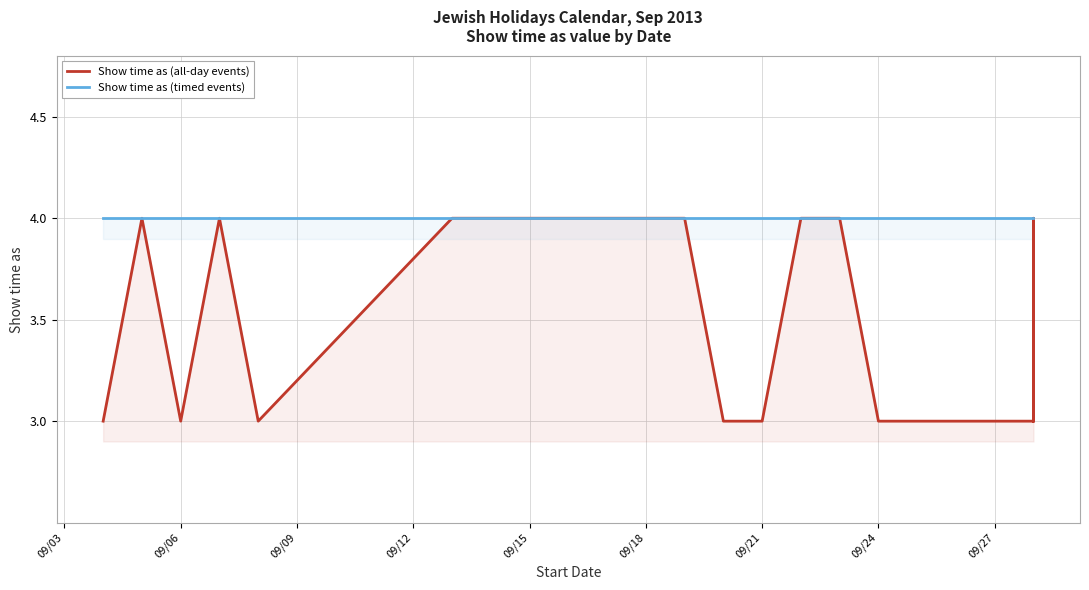

List the series in order of their overall mean, lowest first.

Show time as (all-day events), Show time as (timed events)